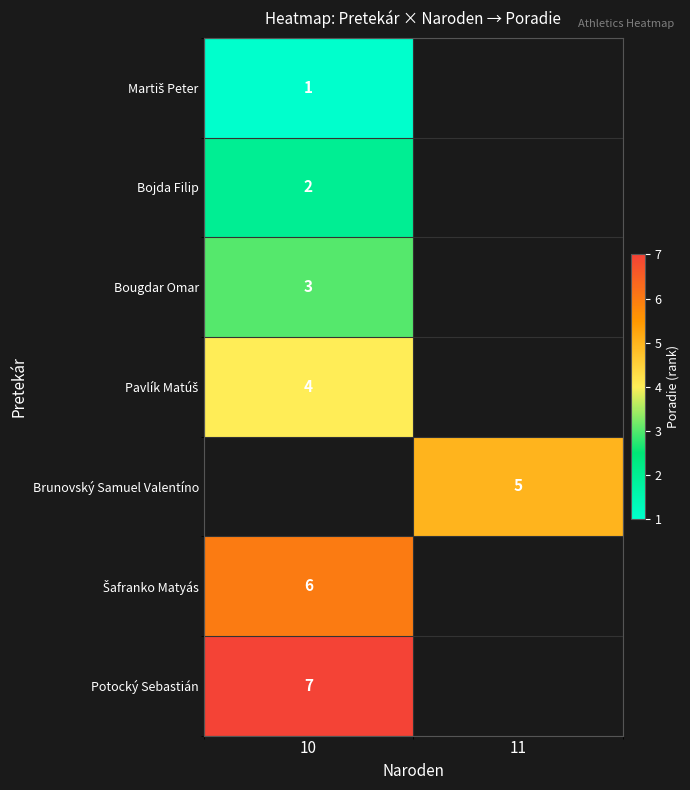

The value of Potocký Sebastián at 10 is 3. True or false?

False